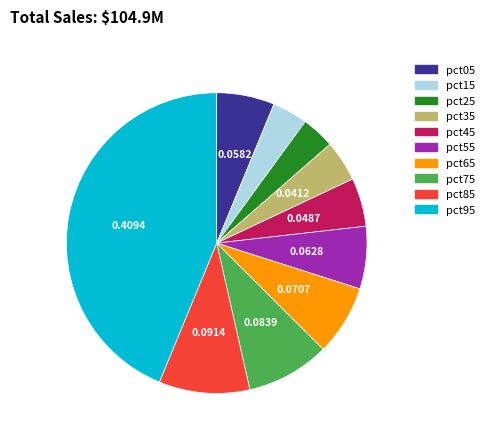

Is the sum of pct85 and pct75 greater than half?

No